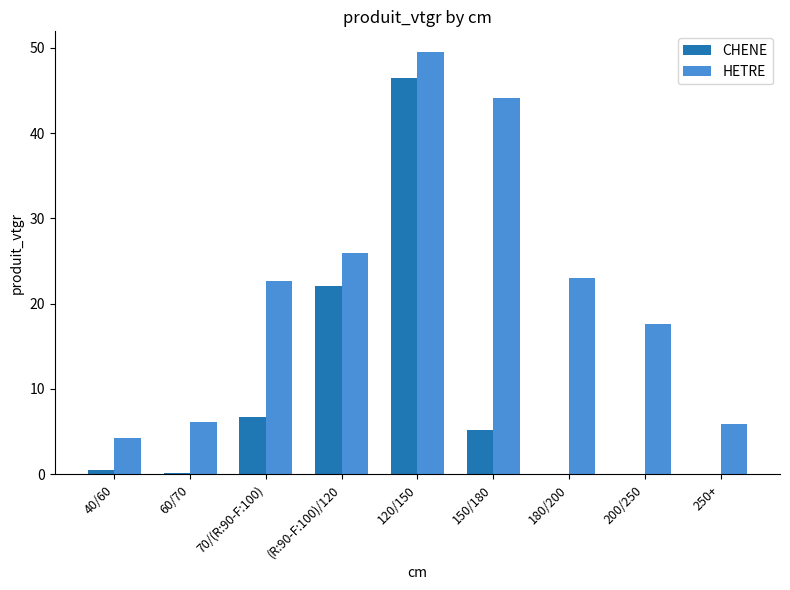

Which series has the largest total across all categories?

HETRE